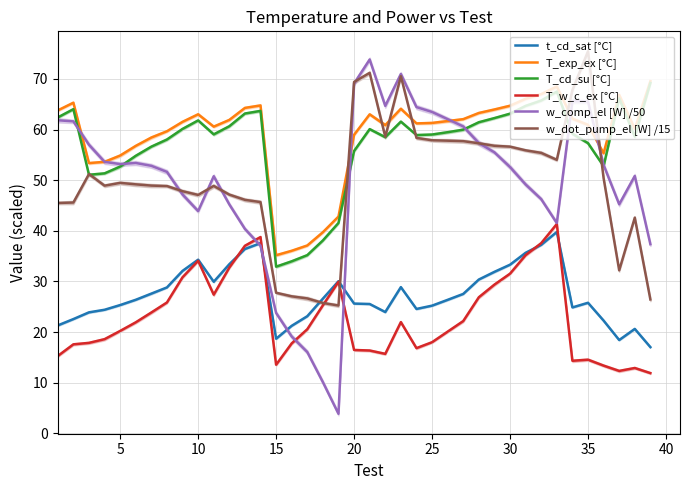

What is the lowest value of the T_exp_ex [°C] series?

35.2